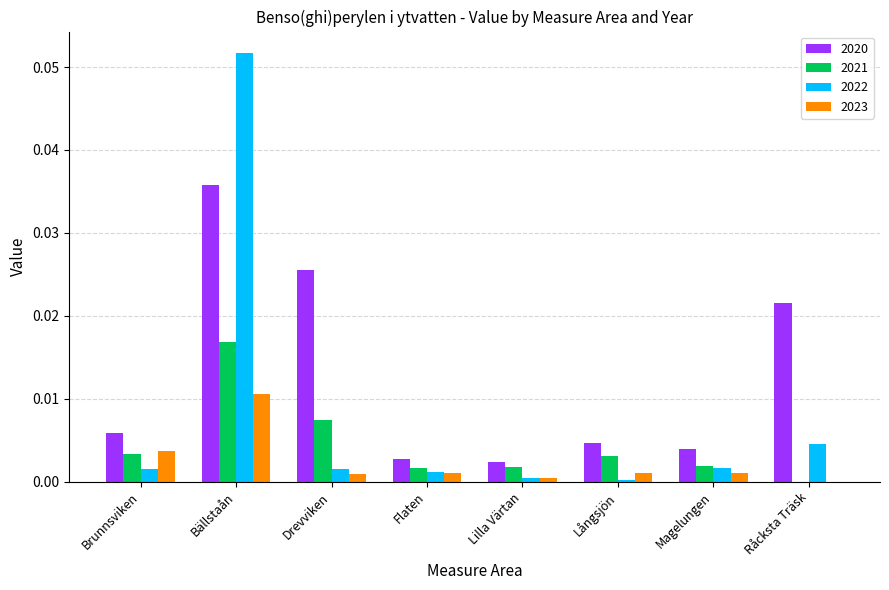

Are the bars horizontal?

No